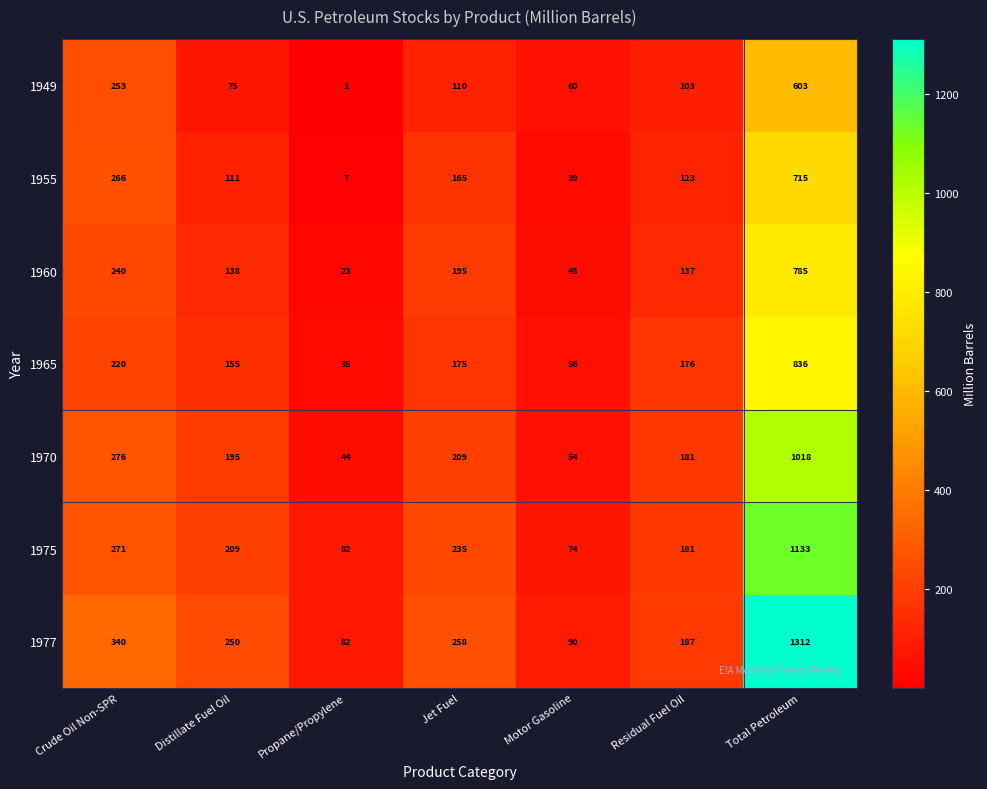

List the series in order of their peak value, lowest first.

1949, 1955, 1960, 1965, 1970, 1975, 1977